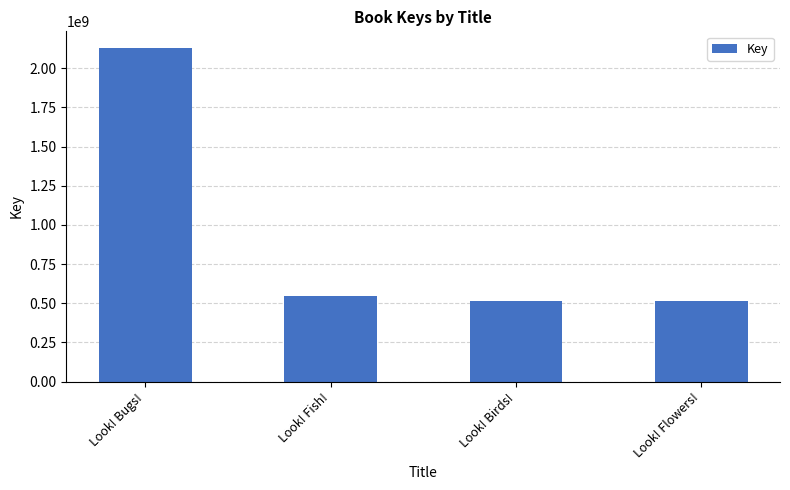

What is the label of the 4th bar from the left?

Look! Flowers!